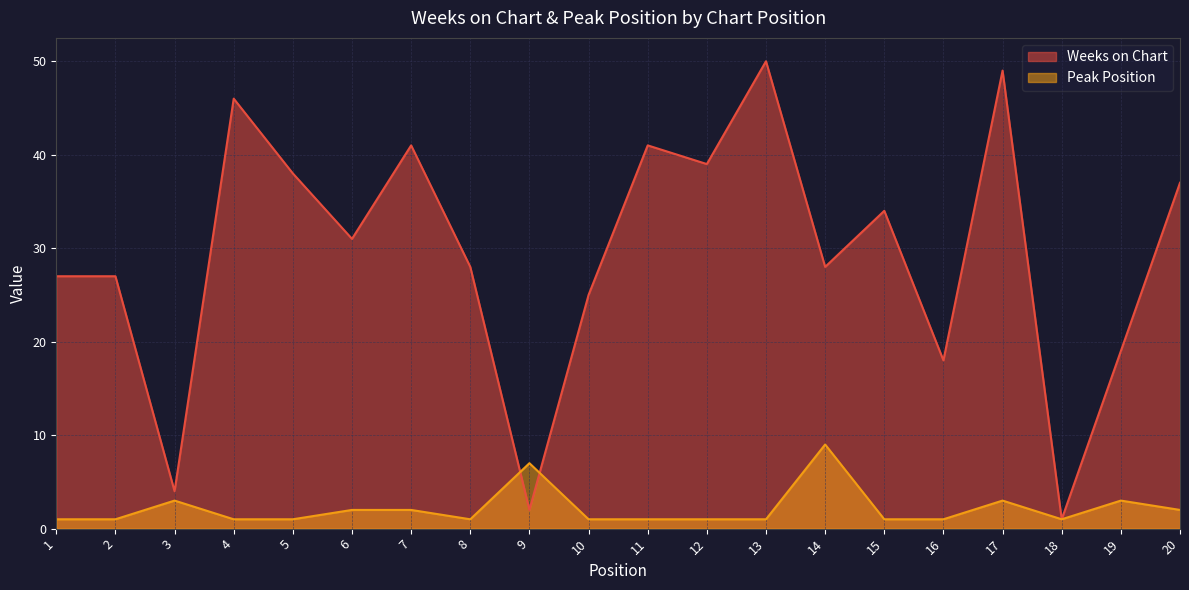

How many distinct data groups are displayed?

2